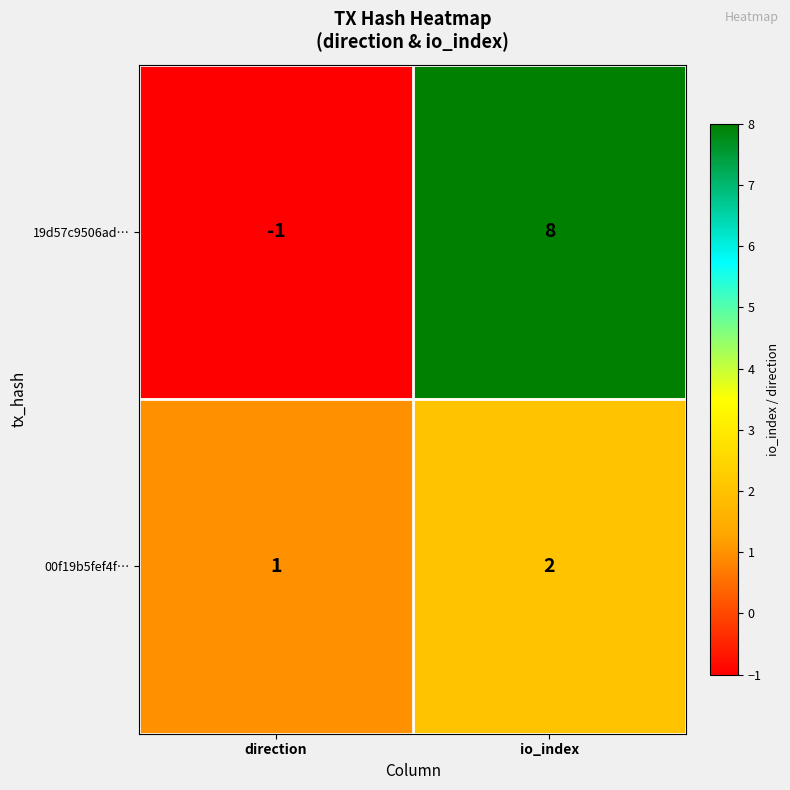

At which label is 19d57c9506ad… closest to 3?

direction